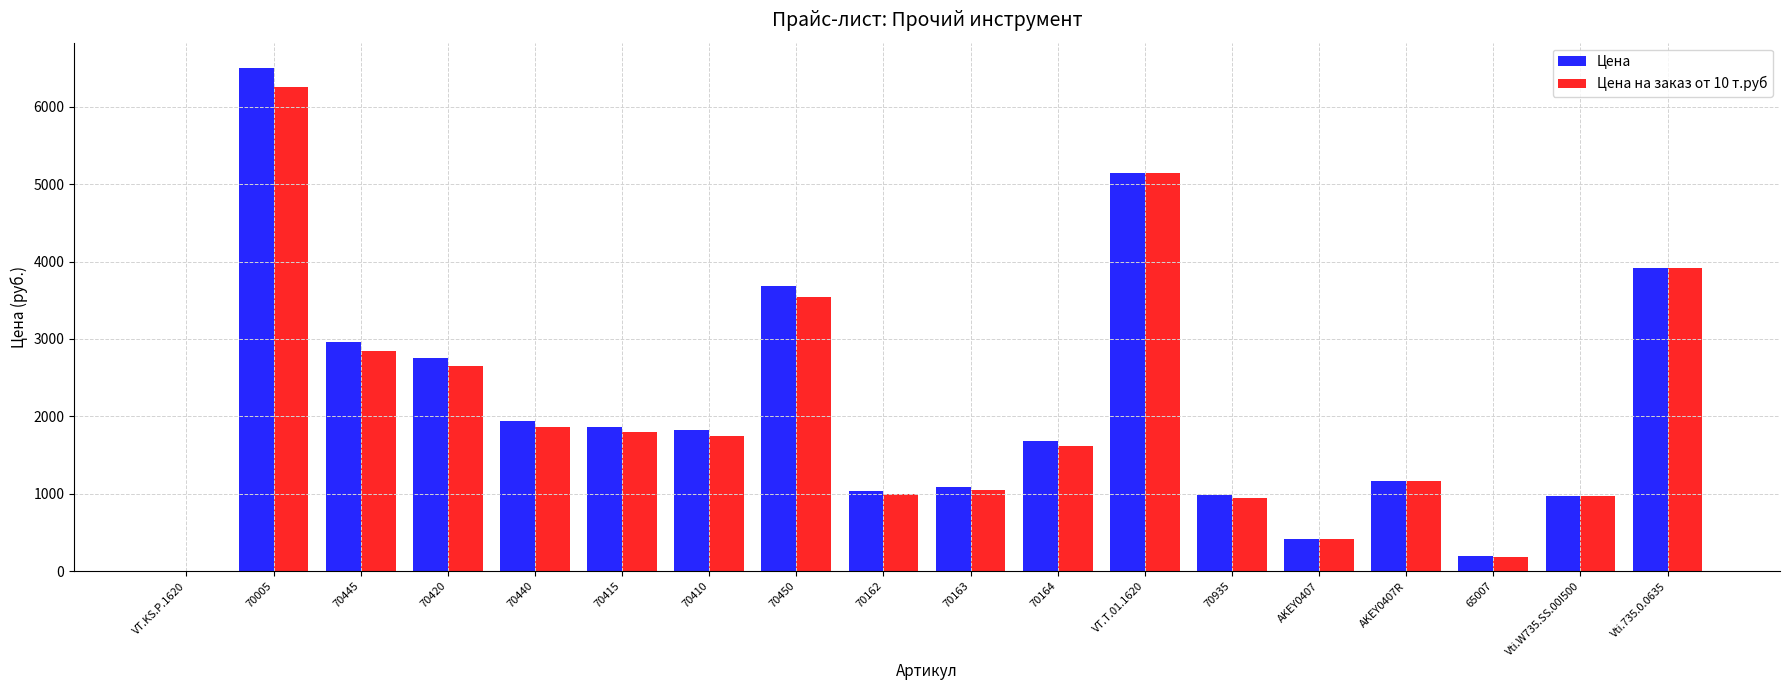

Read the Цена value at 70440.

1937.0